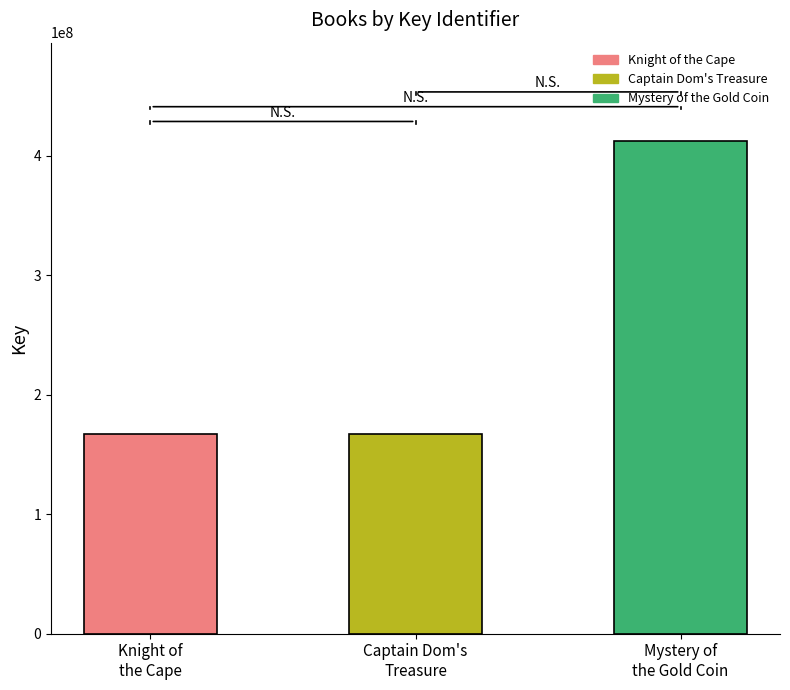

What is the maximum value shown in the chart?

412248833